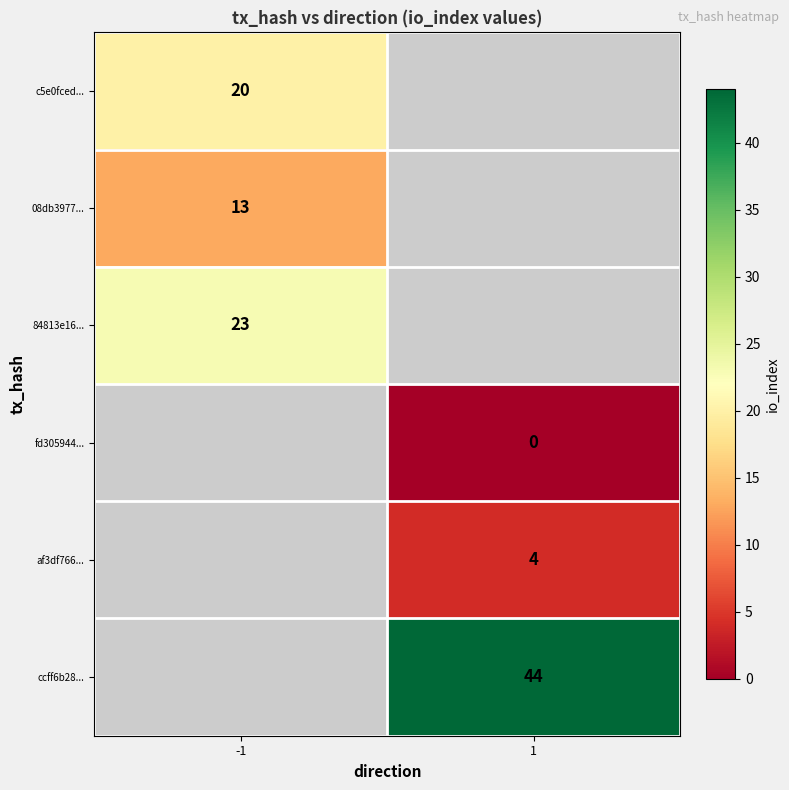

The c5e0fced... series shows 11 at -1. True or false?

False